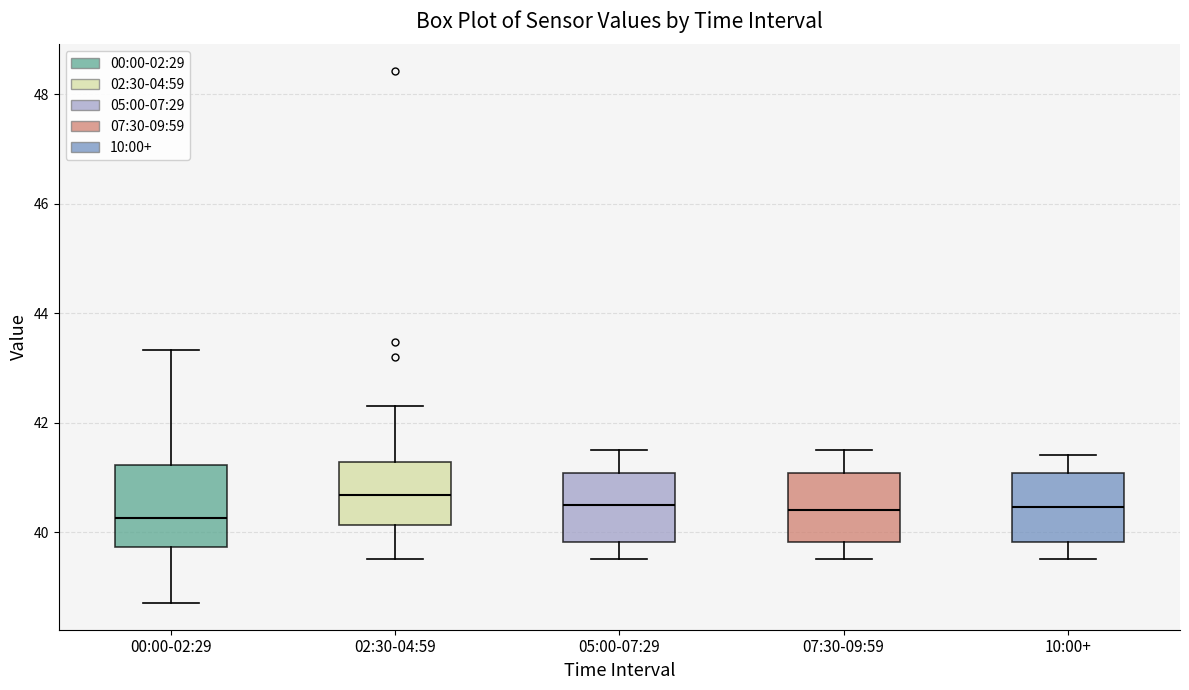

Which box is the tallest, from its lower edge to its upper edge?

00:00-02:29